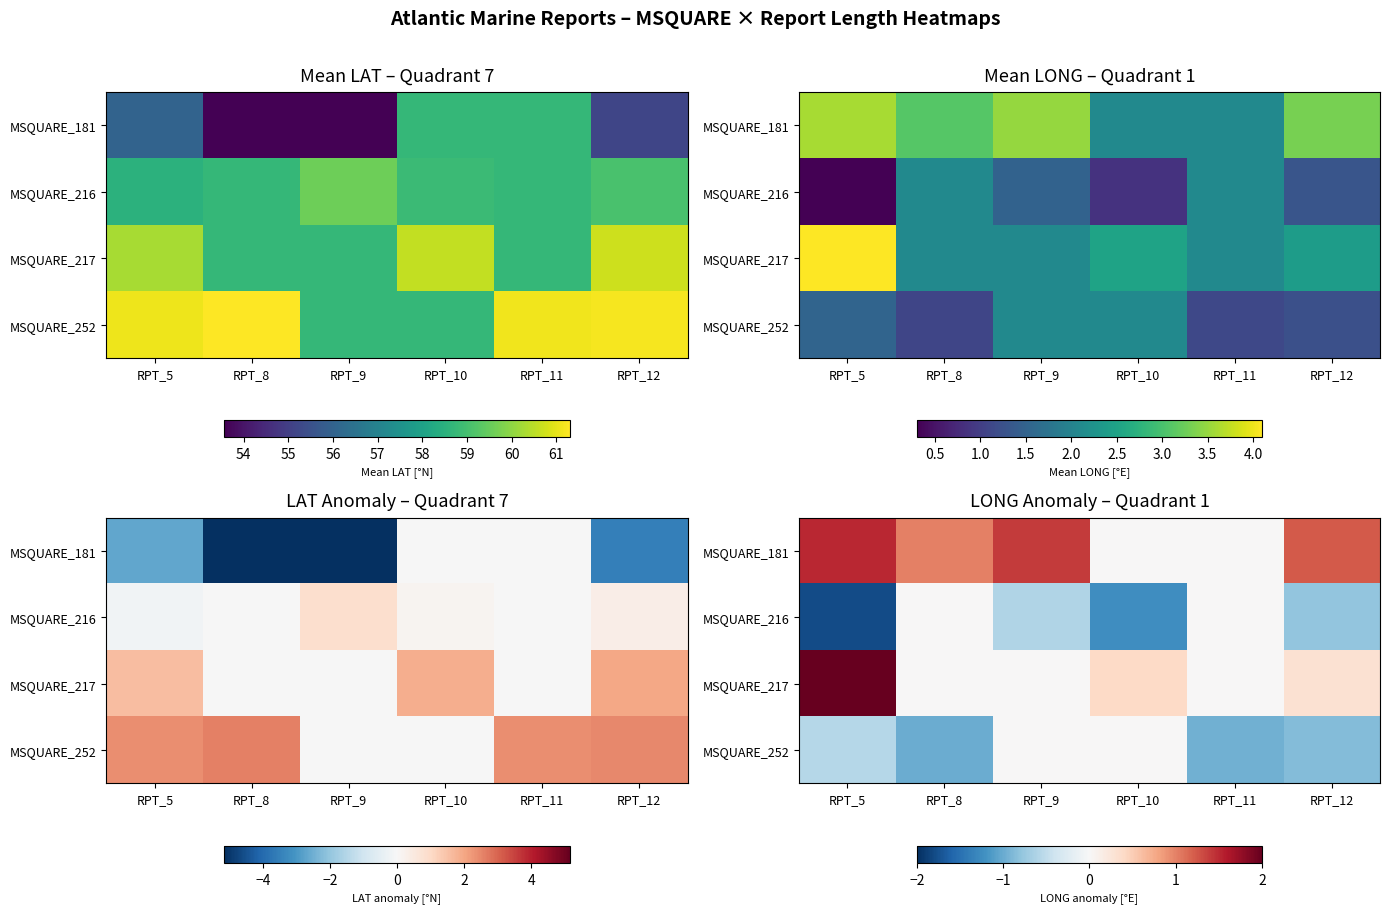

How many data points does each series have?

6